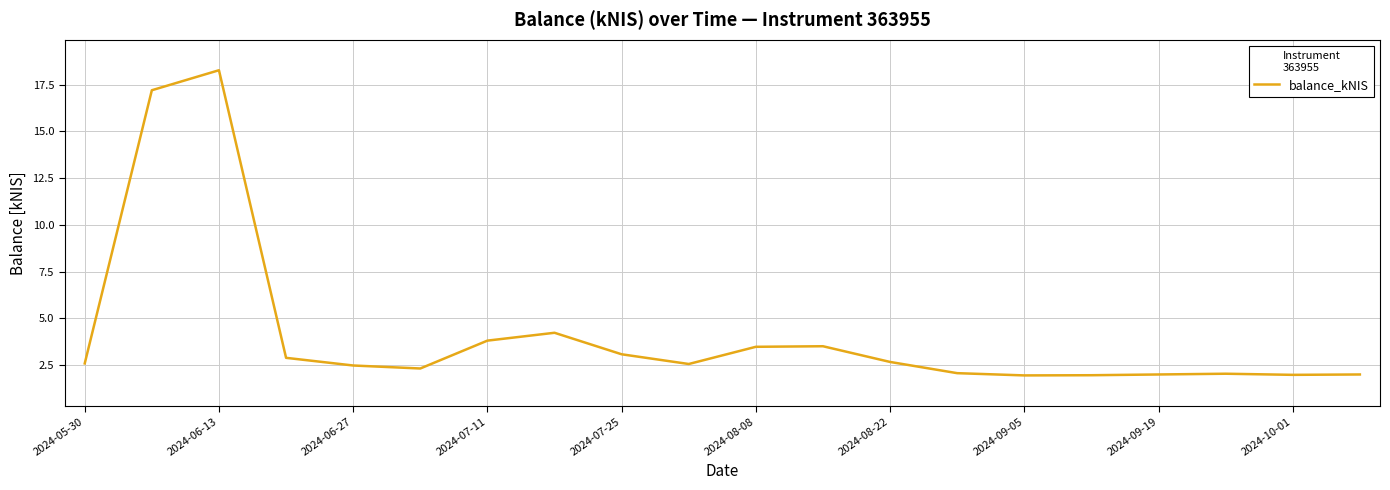

What is the difference between the maximum and minimum values?

16.3